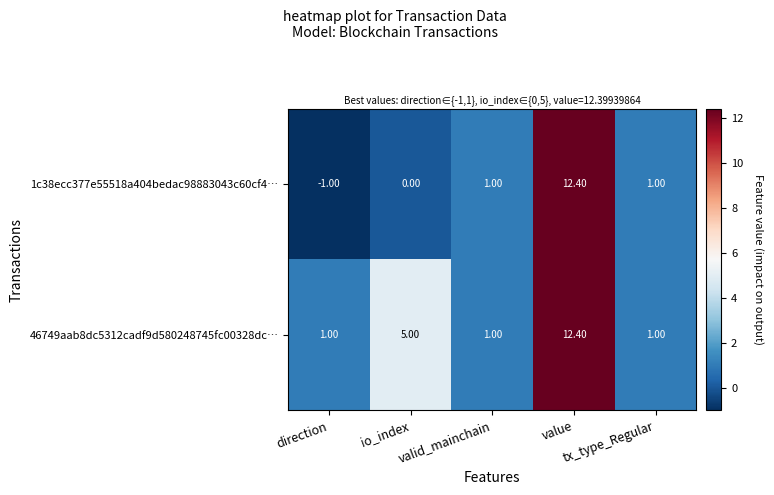

Which series changed the most between direction and io_index?

46749aab8dc5312cadf9d580248745fc00328dc…